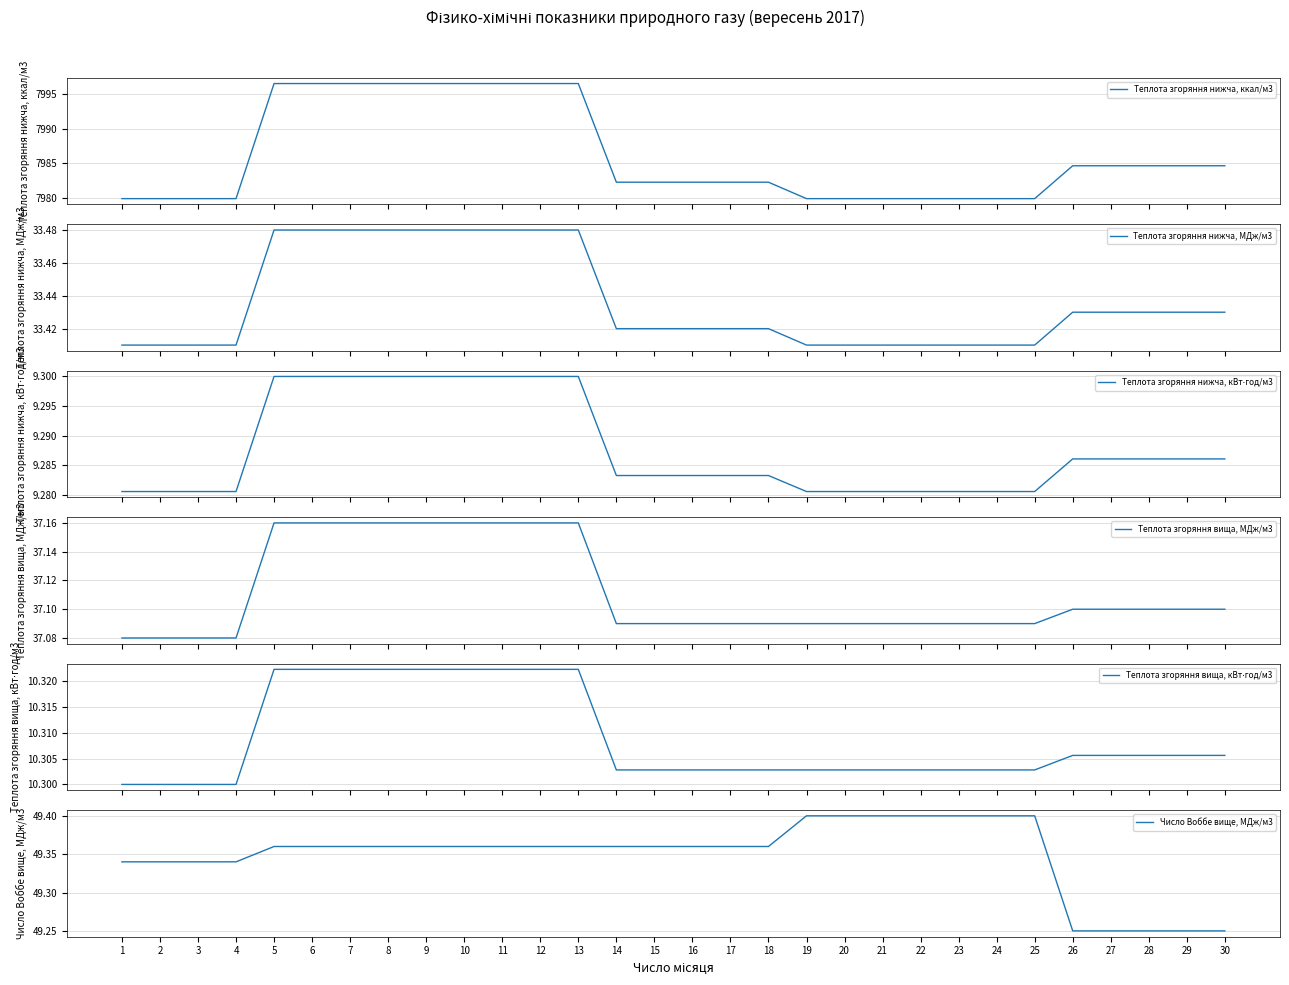

At which category does the chart reach its peak across all series?

5